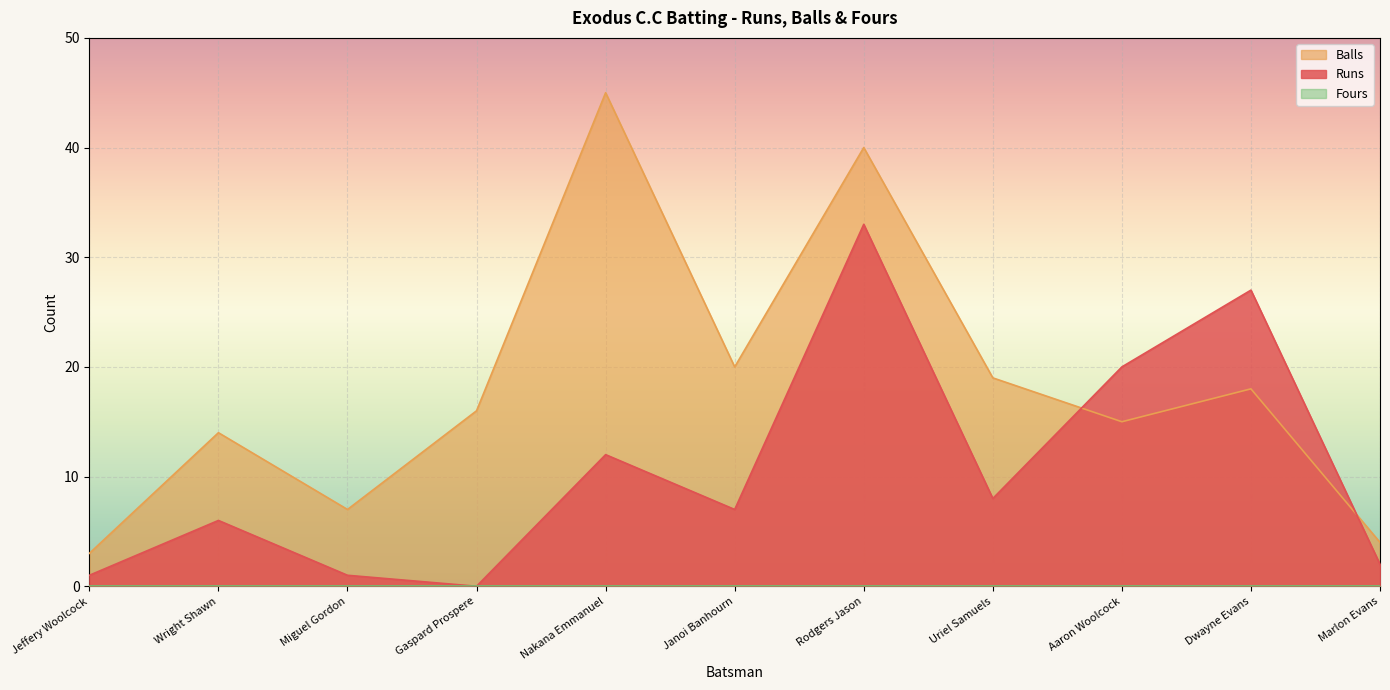

What position from the right is Wright Shawn?

10